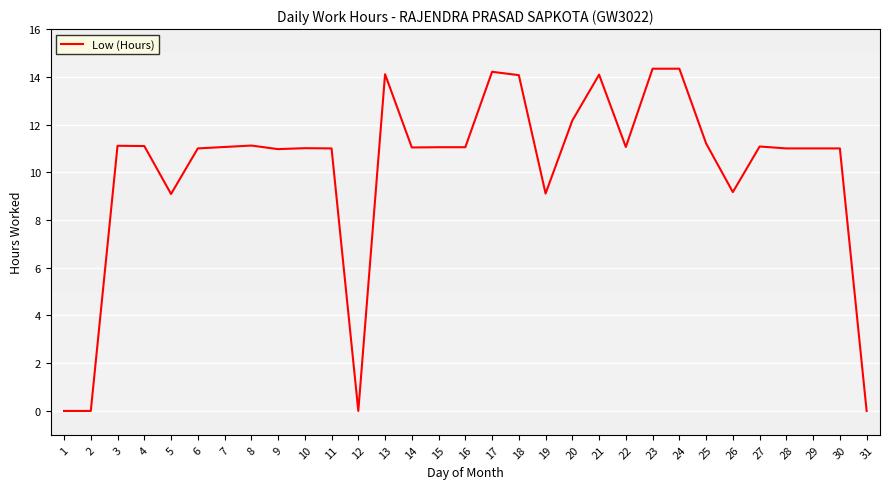

What is the difference between the values at 31 and 10?

11.0